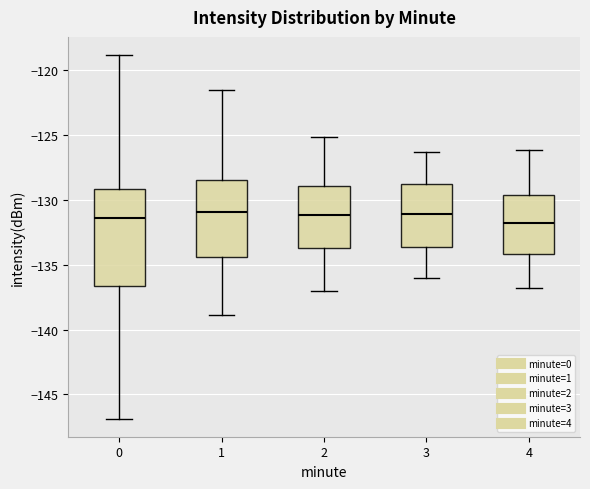

Which box is the tallest, from its lower edge to its upper edge?

0